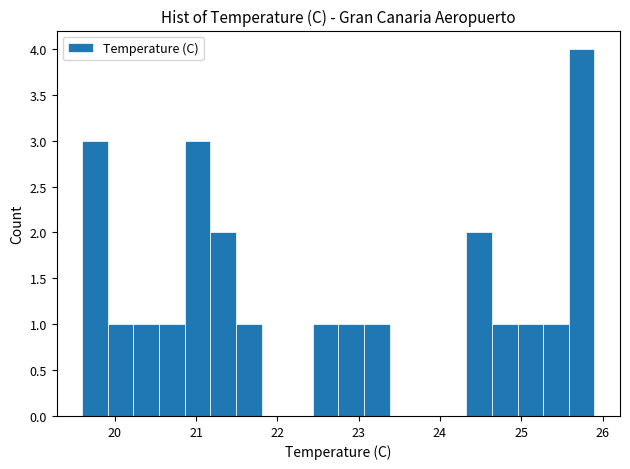

Around what value on the x-axis is the tallest bar? Give the approximate position of its centre, as read against the axis.

25.7